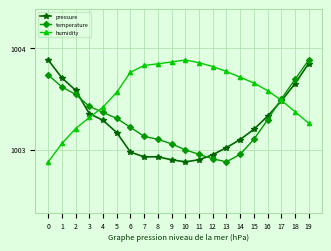

Which series changed the most between 16 and 18?

temperature